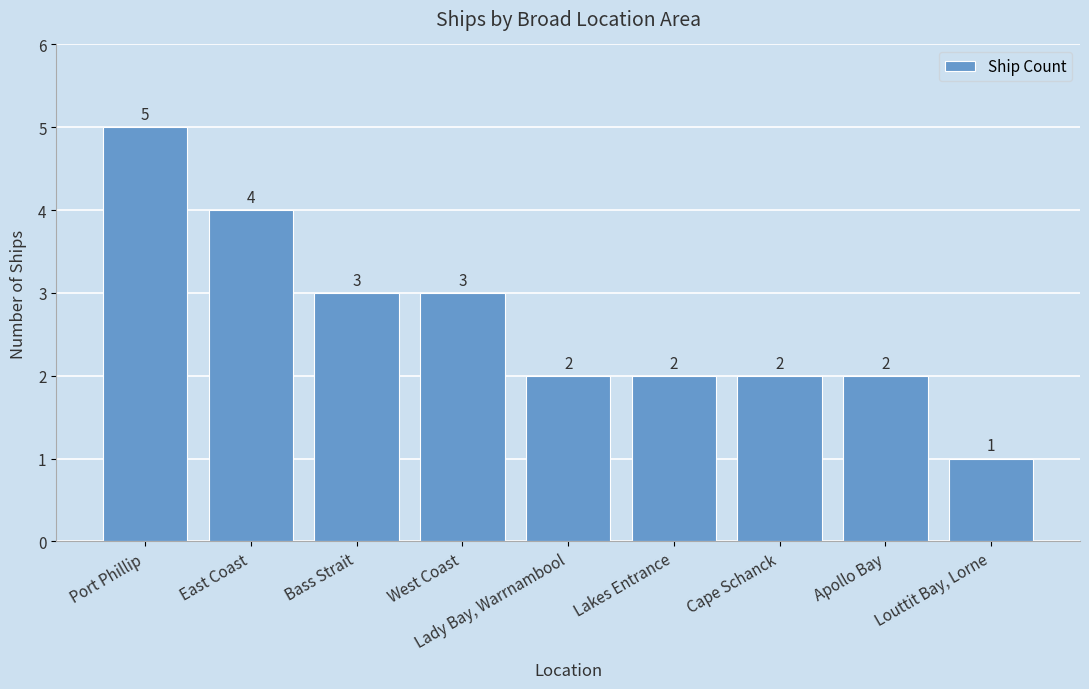

Count the number of categories in the chart.

9